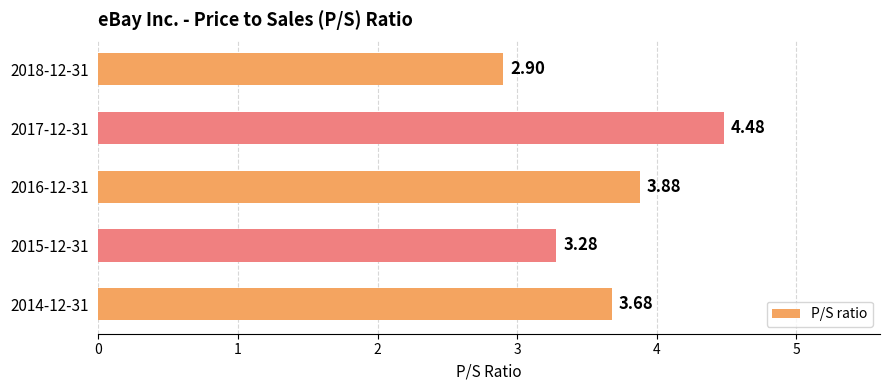

What is the sum of the values at 2017-12-31 and 2018-12-31?

7.4